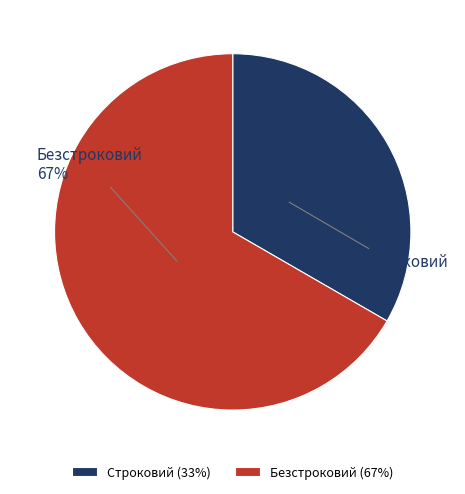

Does Строковий account for over 50% of the chart?

No